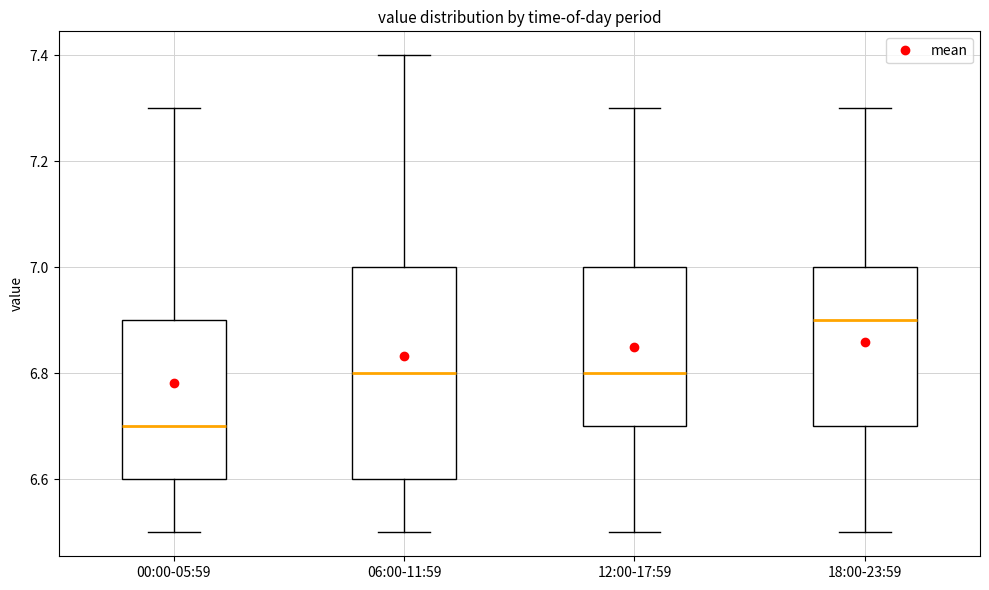

Reading left to right, read every box against the y-axis: the position of its median line, the range the box covers, and the ends of its whiskers. The values are not printed on the chart, so give them approximately, as read against the axis.

00:00-05:59: median 6.7, box 6.6 to 6.9, whiskers 6.5 to 7.3
06:00-11:59: median 6.8, box 6.6 to 7.0, whiskers 6.5 to 7.4
12:00-17:59: median 6.8, box 6.7 to 7.0, whiskers 6.5 to 7.3
18:00-23:59: median 6.9, box 6.7 to 7.0, whiskers 6.5 to 7.3